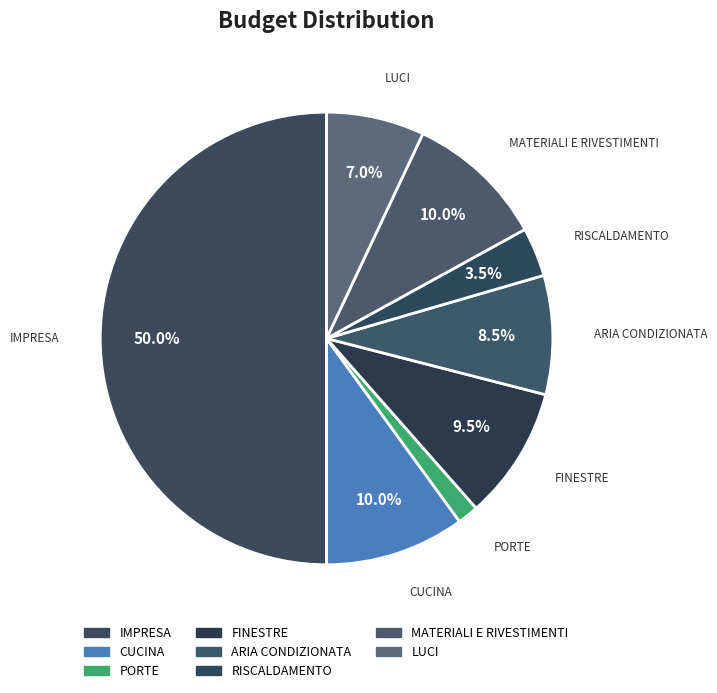

How many segments does this pie chart have?

8